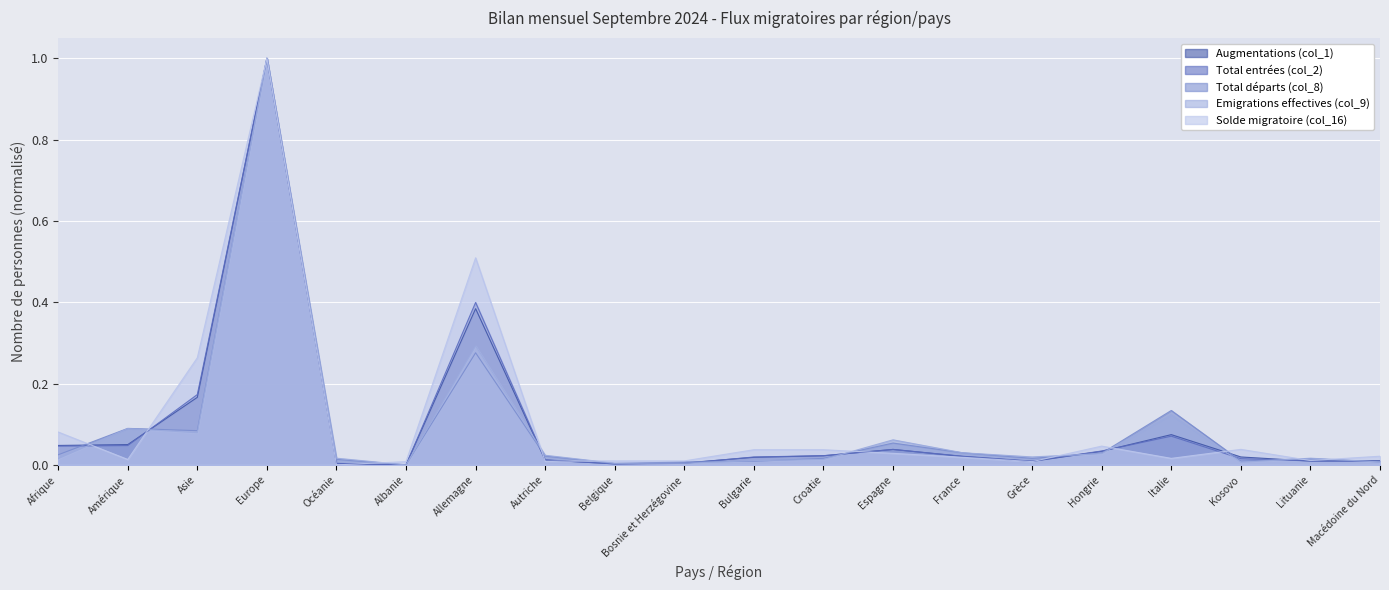

Is it true that Solde migratoire (col_16) equals 0.0 at Autriche?

True